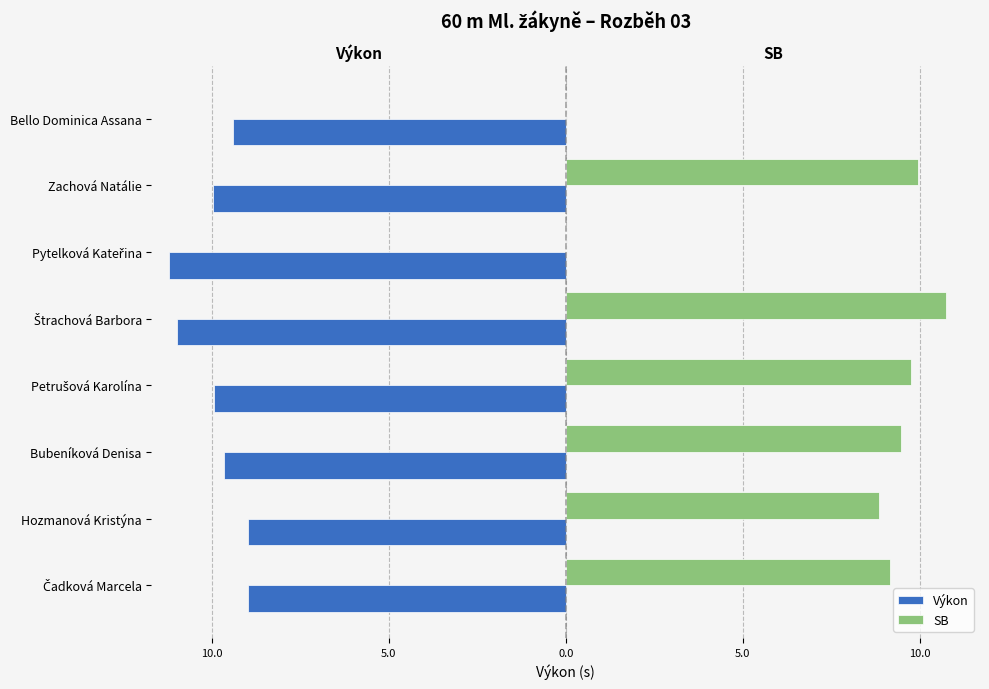

What are all the series names shown in the legend?

Výkon, SB